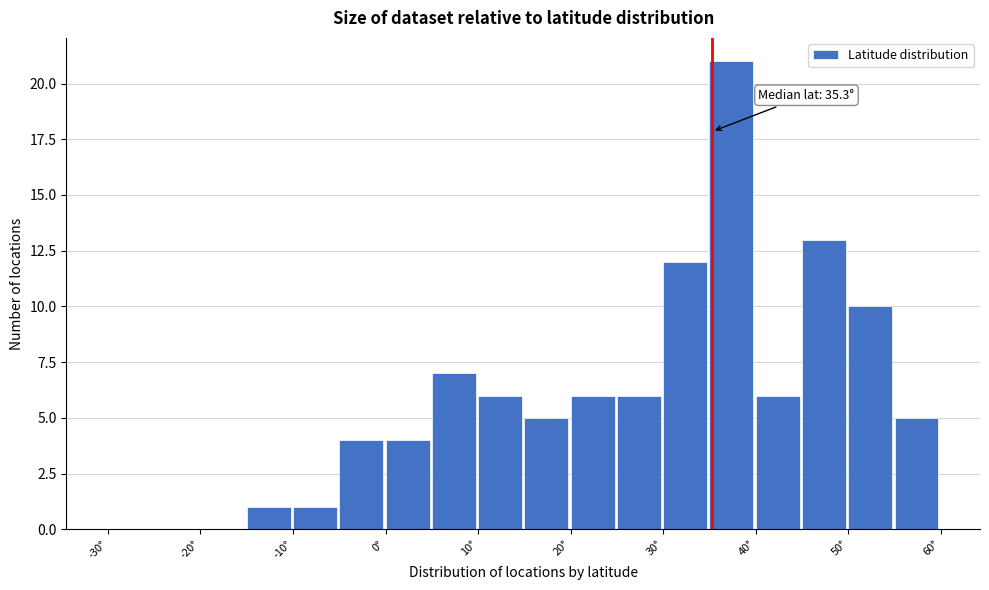

Over which range of the x-axis is the bar tallest?

35 to 40